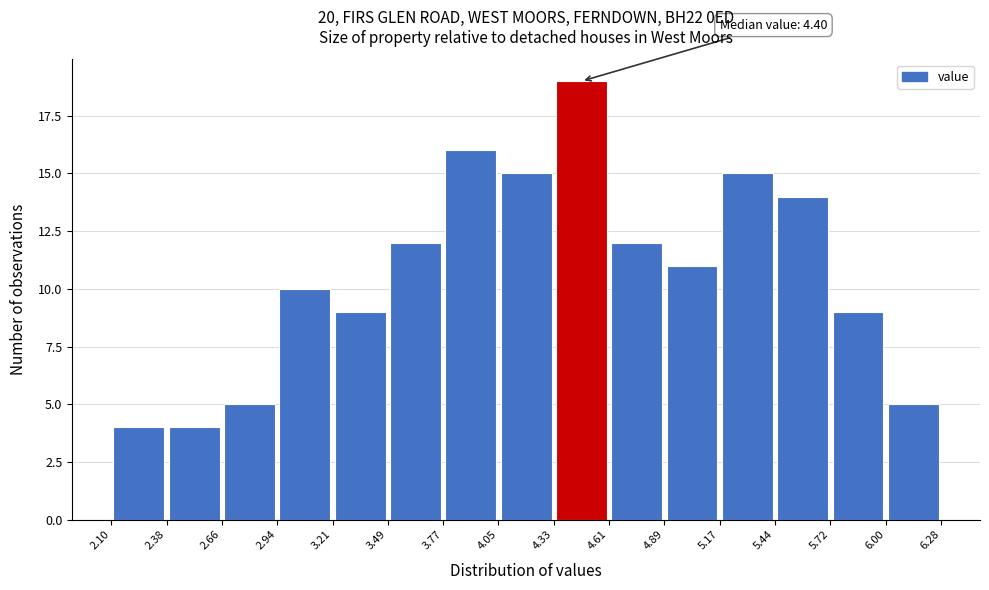

Over which range of the x-axis is the bar tallest?

4.33 to 4.61